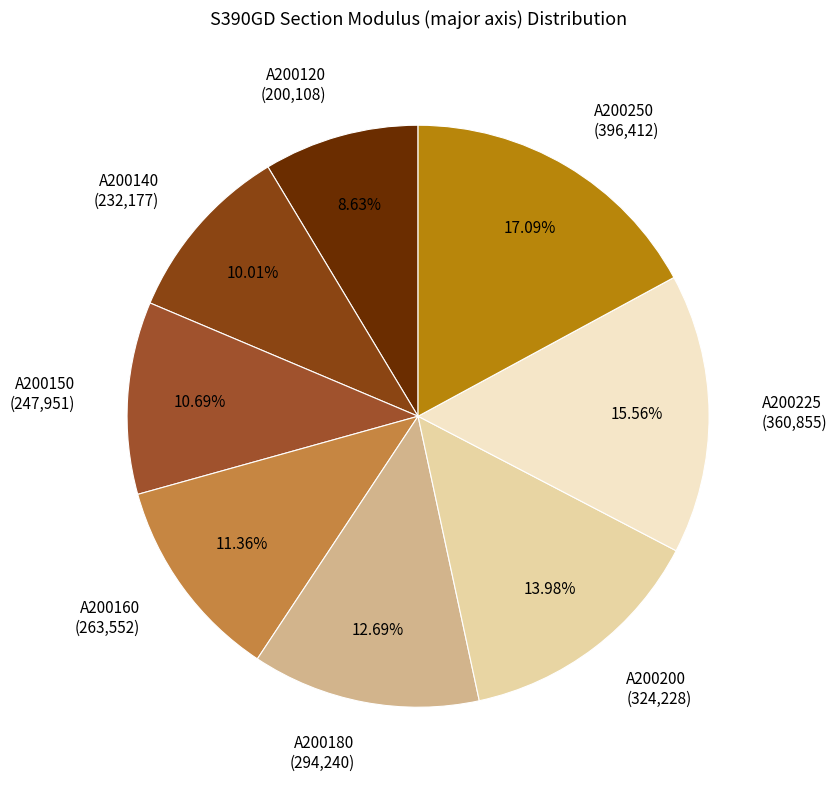

To the nearest percent, what is the difference between the A200225 and A200160 slice percentages?

4%